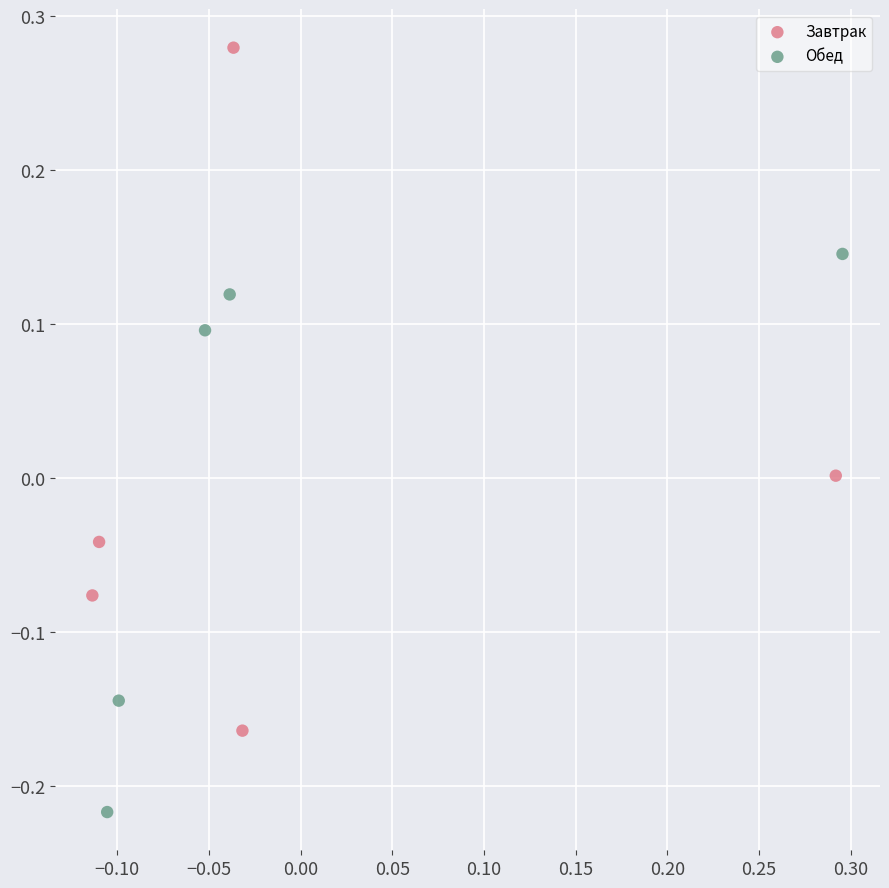

Which series reaches the minimum Y coordinate?

Обед